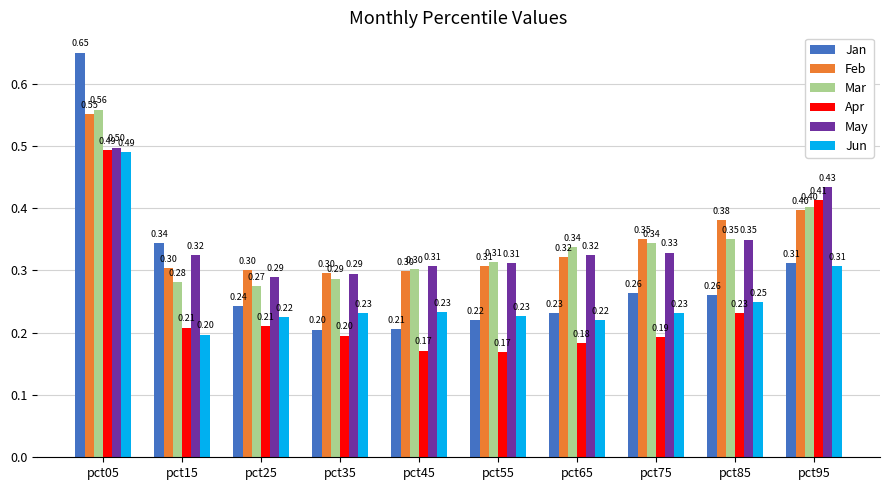

At which label is Jan closest to 0?

pct35